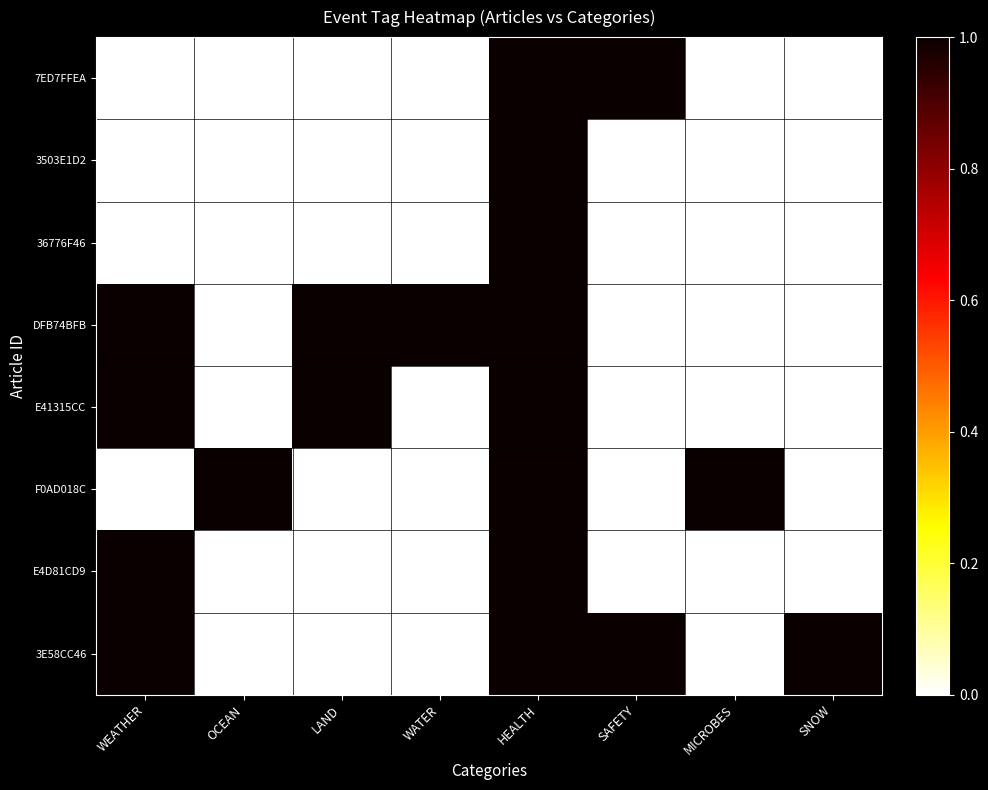

What is the greatest value displayed?

1